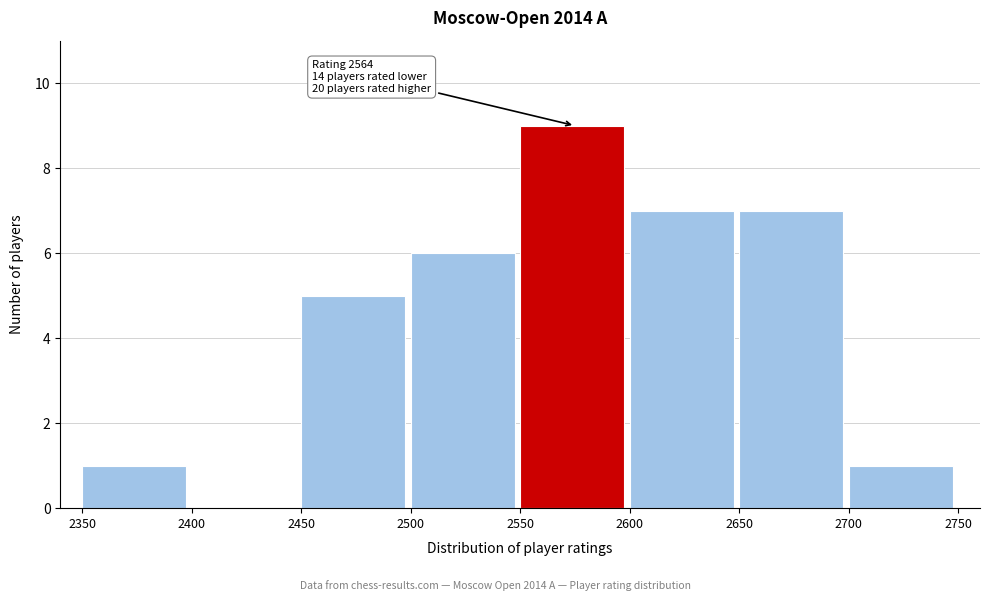

Over which range of the x-axis is the bar tallest?

2550 to 2600